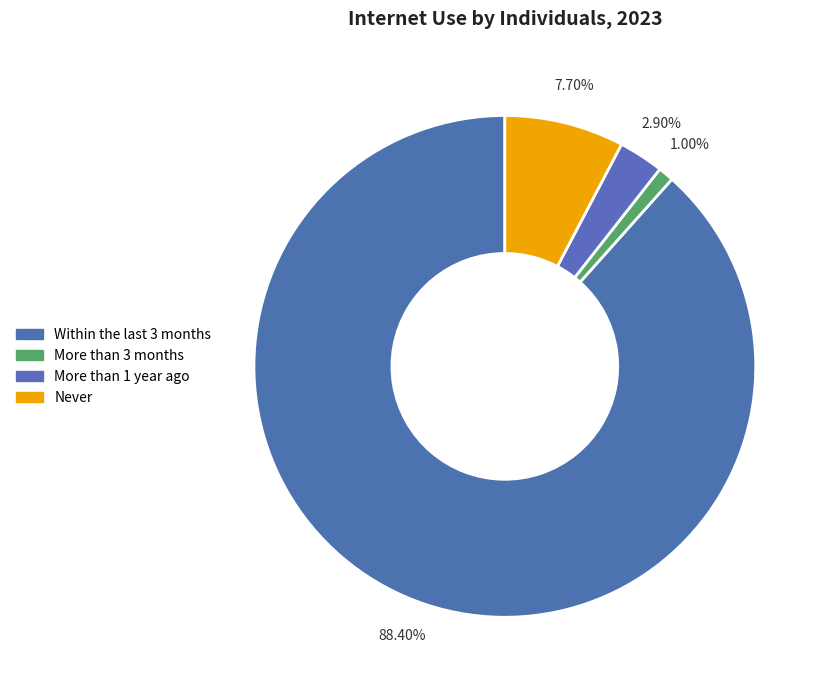

Count the number of slices in the pie.

4